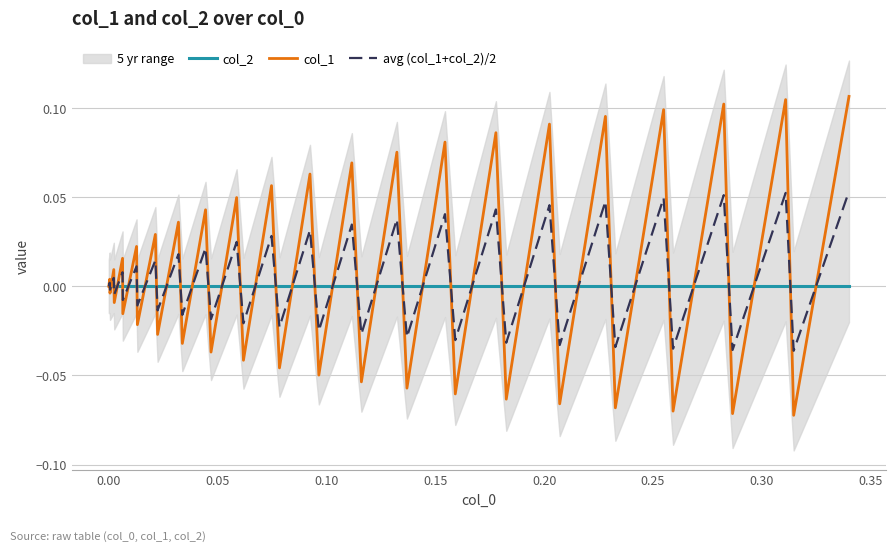

At how many categories does at least one series exceed 0?

20